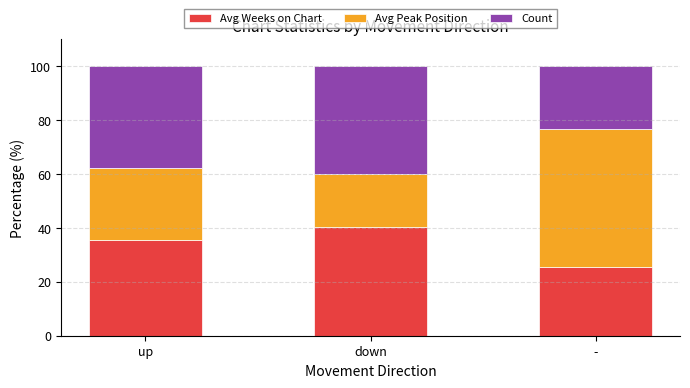

Reading left to right, transcribe the values for Avg Weeks on Chart.

up=35.5	down=40.2	-=25.7